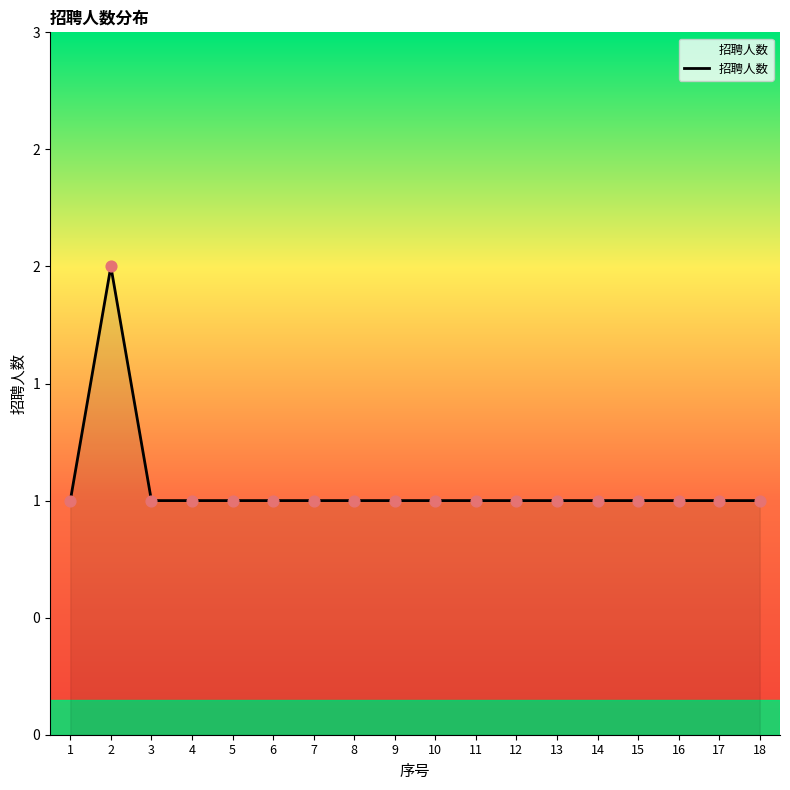

Does the chart have visible grid lines?

No